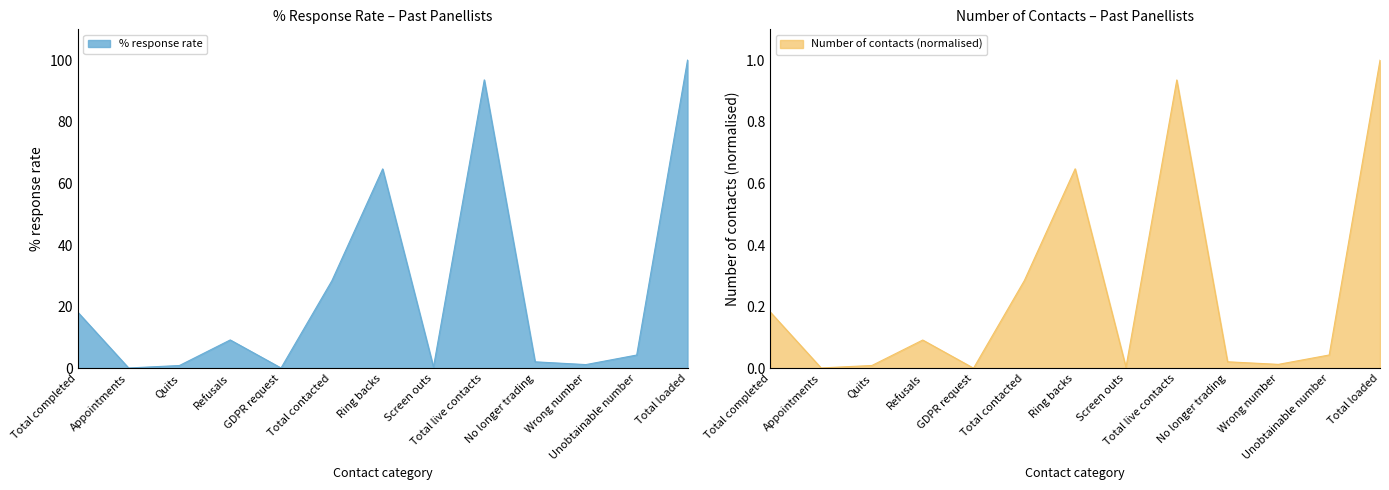

Where is the data nearest to the value 50?

Ring backs